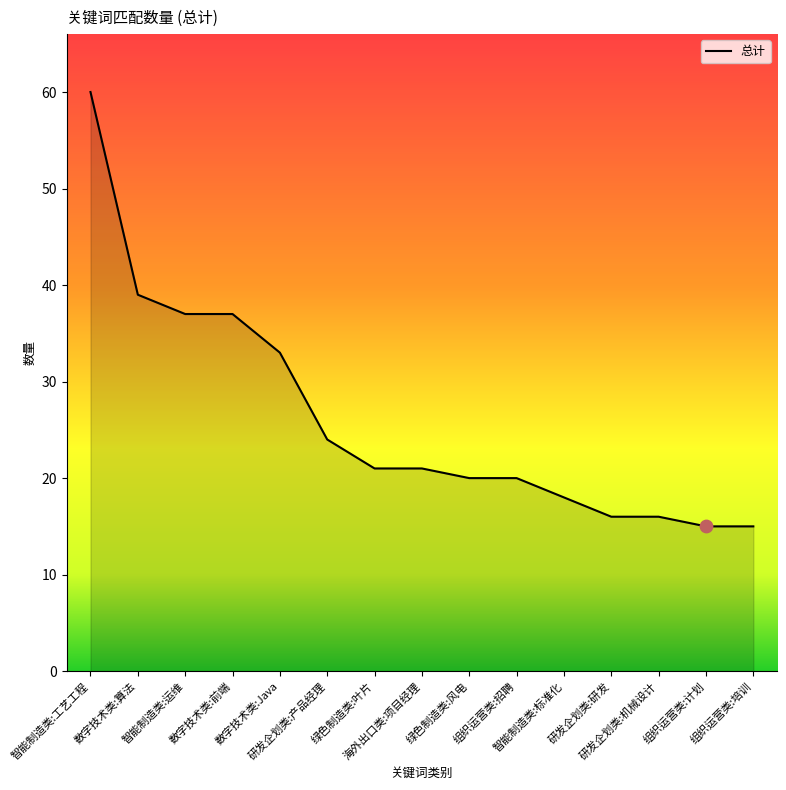

Between 组织运营类:招聘 and 组织运营类:培训, which is larger?

组织运营类:招聘